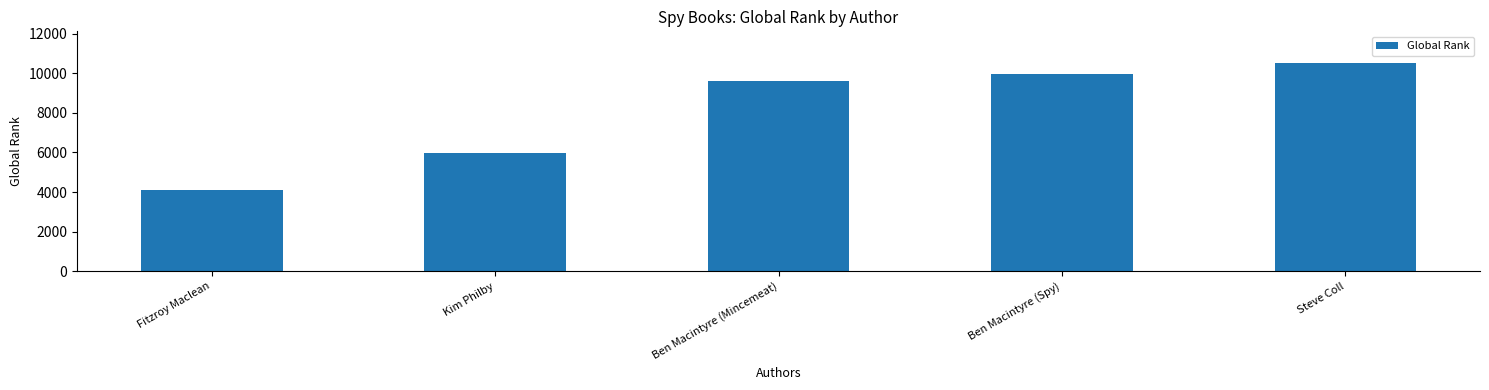

The value at Ben Macintyre (Mincemeat) is 14247. True or false?

False